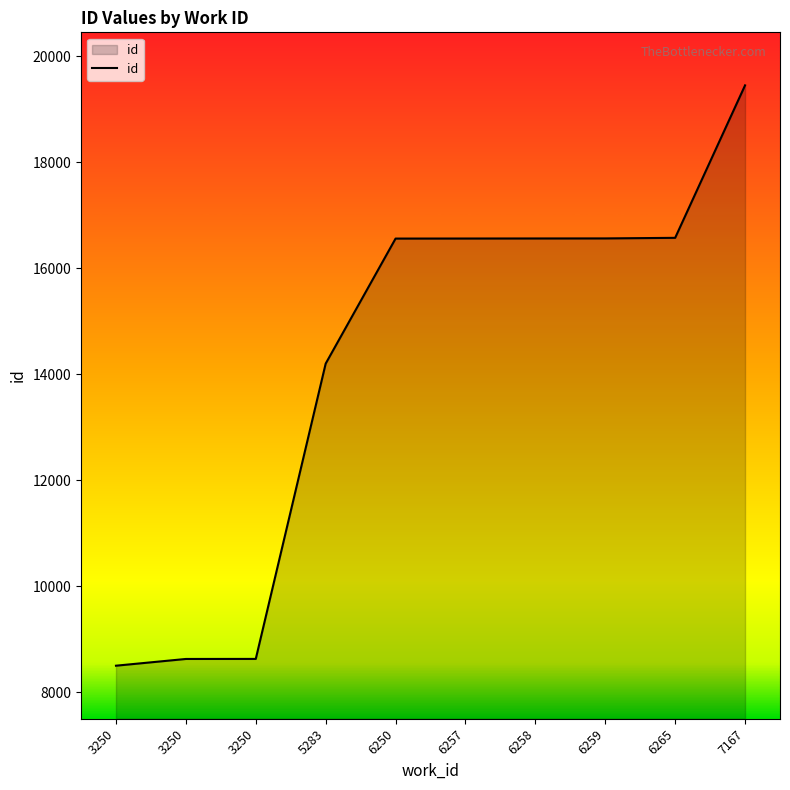

Is this an area chart (filled region under the line)?

Yes